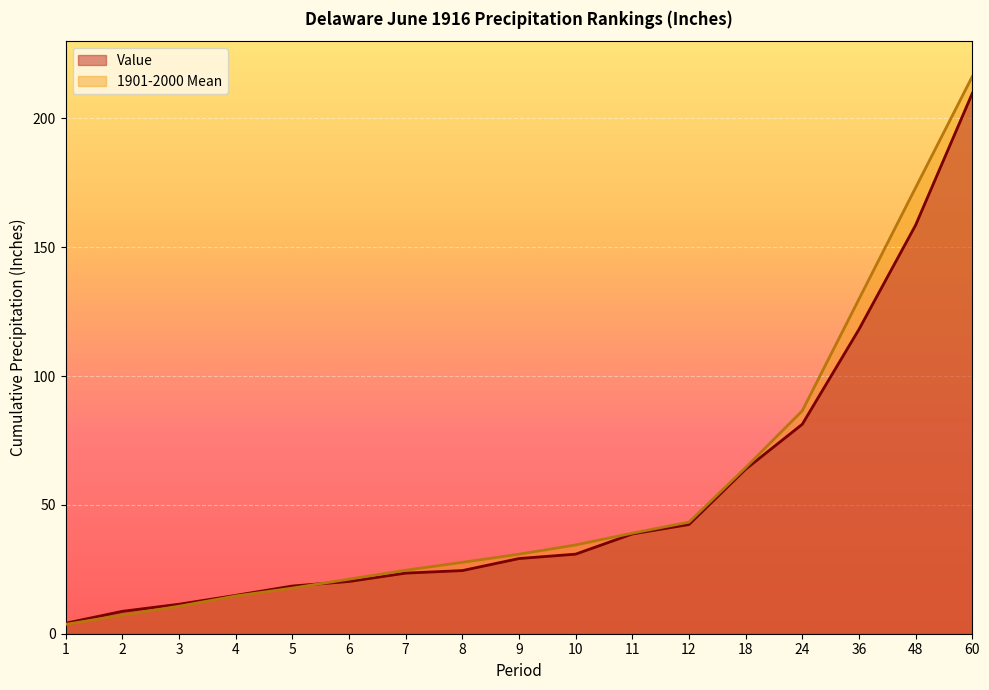

At which label does 1901-2000 Mean first exceed 30?

9